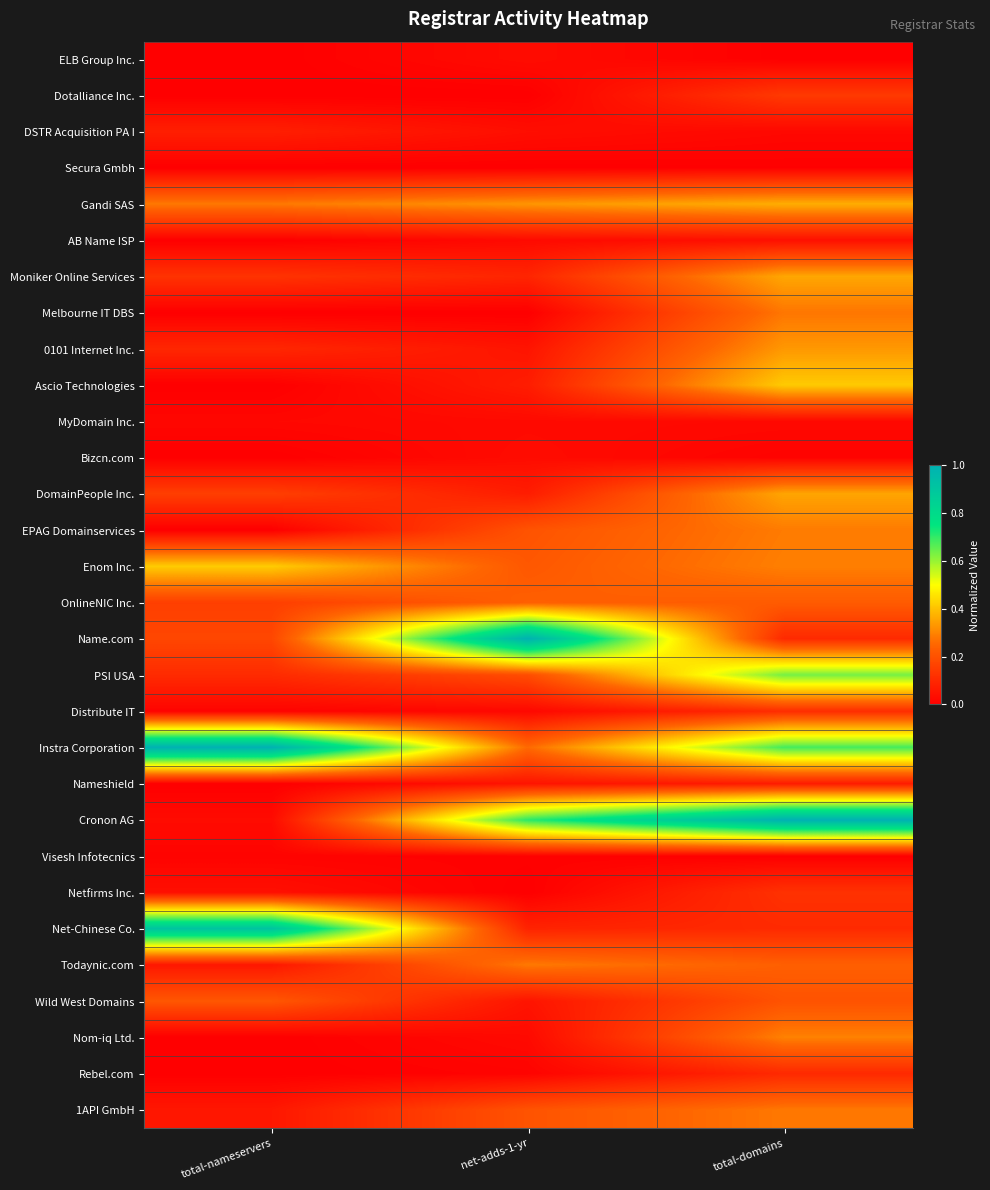

Reading left to right, transcribe all the data shown in this chart.

ELB Group Inc.: total-nameservers=0.0	net-adds-1-yr=0.0	total-domains=0.0
Dotalliance Inc.: total-nameservers=0.0	net-adds-1-yr=0.0	total-domains=0.1
DSTR Acquisition PA I: total-nameservers=0.1	net-adds-1-yr=0.0	total-domains=0.0
Secura Gmbh: total-nameservers=0.0	net-adds-1-yr=0.0	total-domains=0.0
Gandi SAS: total-nameservers=0.3	net-adds-1-yr=0.3	total-domains=0.4
AB Name ISP: total-nameservers=0.0	net-adds-1-yr=0.0	total-domains=0.0
Moniker Online Services: total-nameservers=0.1	net-adds-1-yr=0.1	total-domains=0.4
Melbourne IT DBS: total-nameservers=0.0	net-adds-1-yr=0.0	total-domains=0.3
0101 Internet Inc.: total-nameservers=0.1	net-adds-1-yr=0.1	total-domains=0.3
Ascio Technologies: total-nameservers=0.0	net-adds-1-yr=0.1	total-domains=0.4
MyDomain Inc.: total-nameservers=0.0	net-adds-1-yr=0.0	total-domains=0.0
Bizcn.com: total-nameservers=0.0	net-adds-1-yr=0.0	total-domains=0.0
DomainPeople Inc.: total-nameservers=0.2	net-adds-1-yr=0.1	total-domains=0.4
EPAG Domainservices: total-nameservers=0.0	net-adds-1-yr=0.2	total-domains=0.3
Enom Inc.: total-nameservers=0.4	net-adds-1-yr=0.2	total-domains=0.3
OnlineNIC Inc.: total-nameservers=0.2	net-adds-1-yr=0.2	total-domains=0.2
Name.com: total-nameservers=0.2	net-adds-1-yr=1.0	total-domains=0.1
PSI USA: total-nameservers=0.1	net-adds-1-yr=0.2	total-domains=0.6
Distribute IT: total-nameservers=0.0	net-adds-1-yr=0.0	total-domains=0.1
Instra Corporation: total-nameservers=1.0	net-adds-1-yr=0.3	total-domains=0.7
Nameshield: total-nameservers=0.0	net-adds-1-yr=0.1	total-domains=0.1
Cronon AG: total-nameservers=0.0	net-adds-1-yr=0.7	total-domains=1.0
Visesh Infotecnics: total-nameservers=0.0	net-adds-1-yr=0.0	total-domains=0.0
Netfirms Inc.: total-nameservers=0.0	net-adds-1-yr=0.0	total-domains=0.1
Net-Chinese Co.: total-nameservers=0.9	net-adds-1-yr=0.1	total-domains=0.1
Todaynic.com: total-nameservers=0.1	net-adds-1-yr=0.3	total-domains=0.2
Wild West Domains: total-nameservers=0.2	net-adds-1-yr=0.1	total-domains=0.2
Nom-iq Ltd.: total-nameservers=0.0	net-adds-1-yr=0.0	total-domains=0.3
Rebel.com: total-nameservers=0.0	net-adds-1-yr=0.0	total-domains=0.1
1API GmbH: total-nameservers=0.1	net-adds-1-yr=0.2	total-domains=0.3